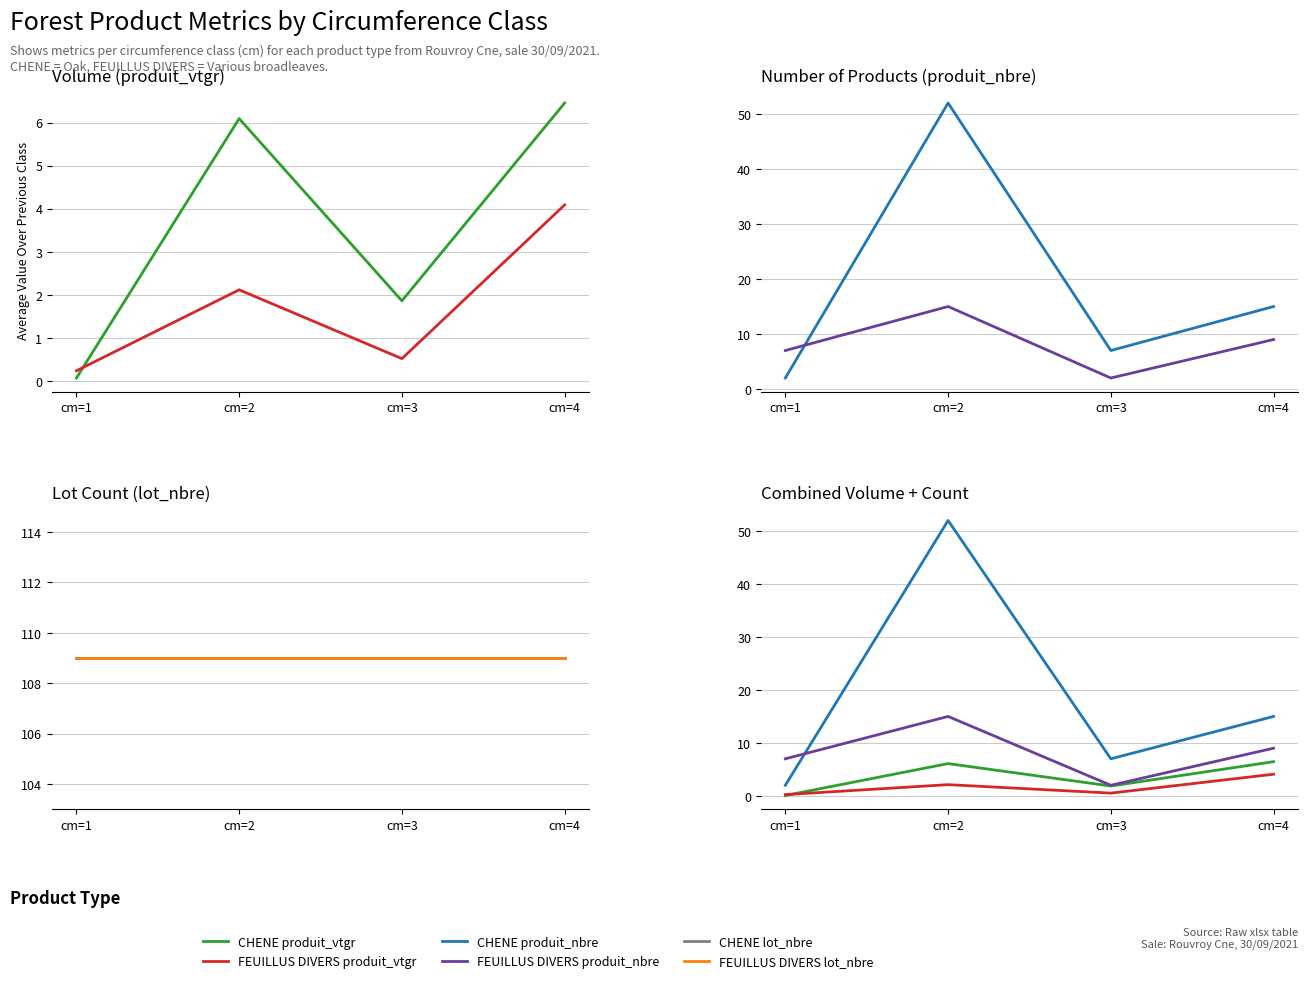

True or false: FEUILLUS DIVERS produit_nbre has more than 2 interior local peaks.

False